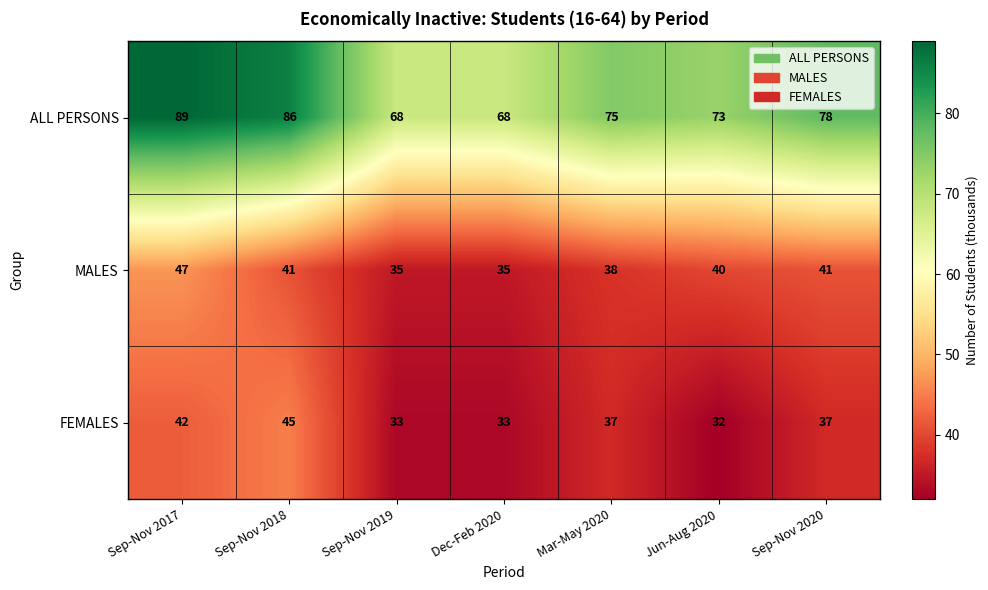

Rank the series by their maximum value, from highest to lowest.

ALL PERSONS, MALES, FEMALES